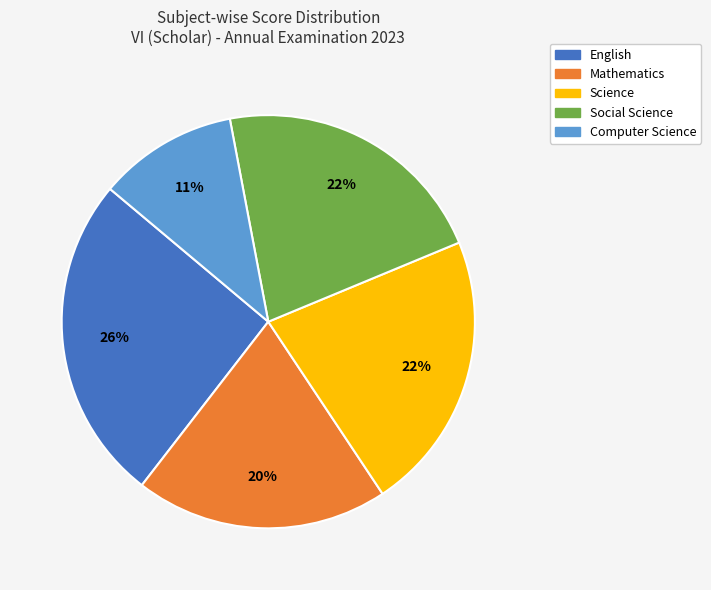

To the nearest percent, what portion does Computer Science represent?

11%